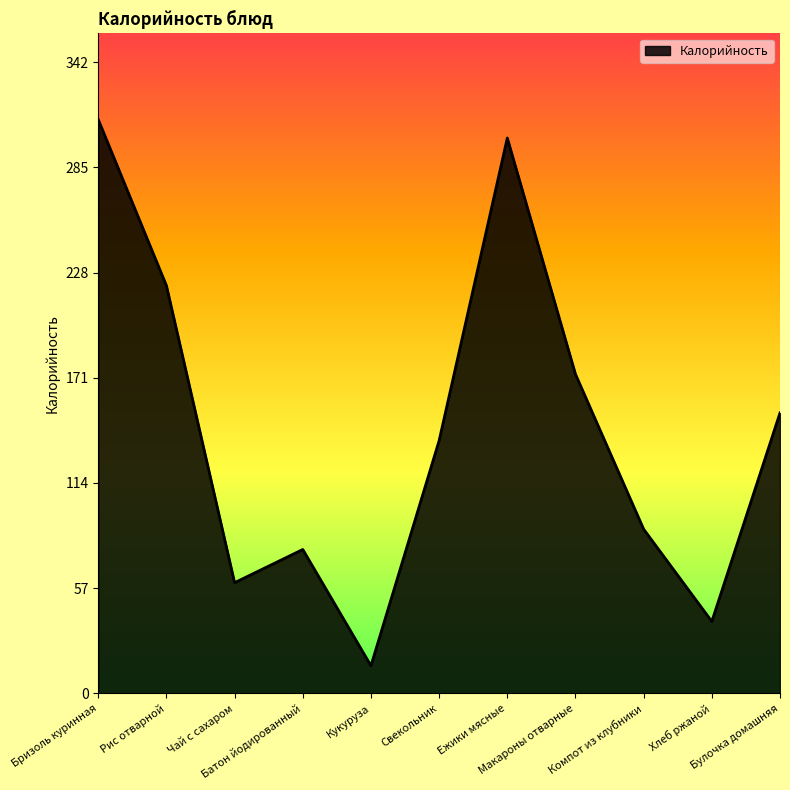

What is the greatest value displayed?

311